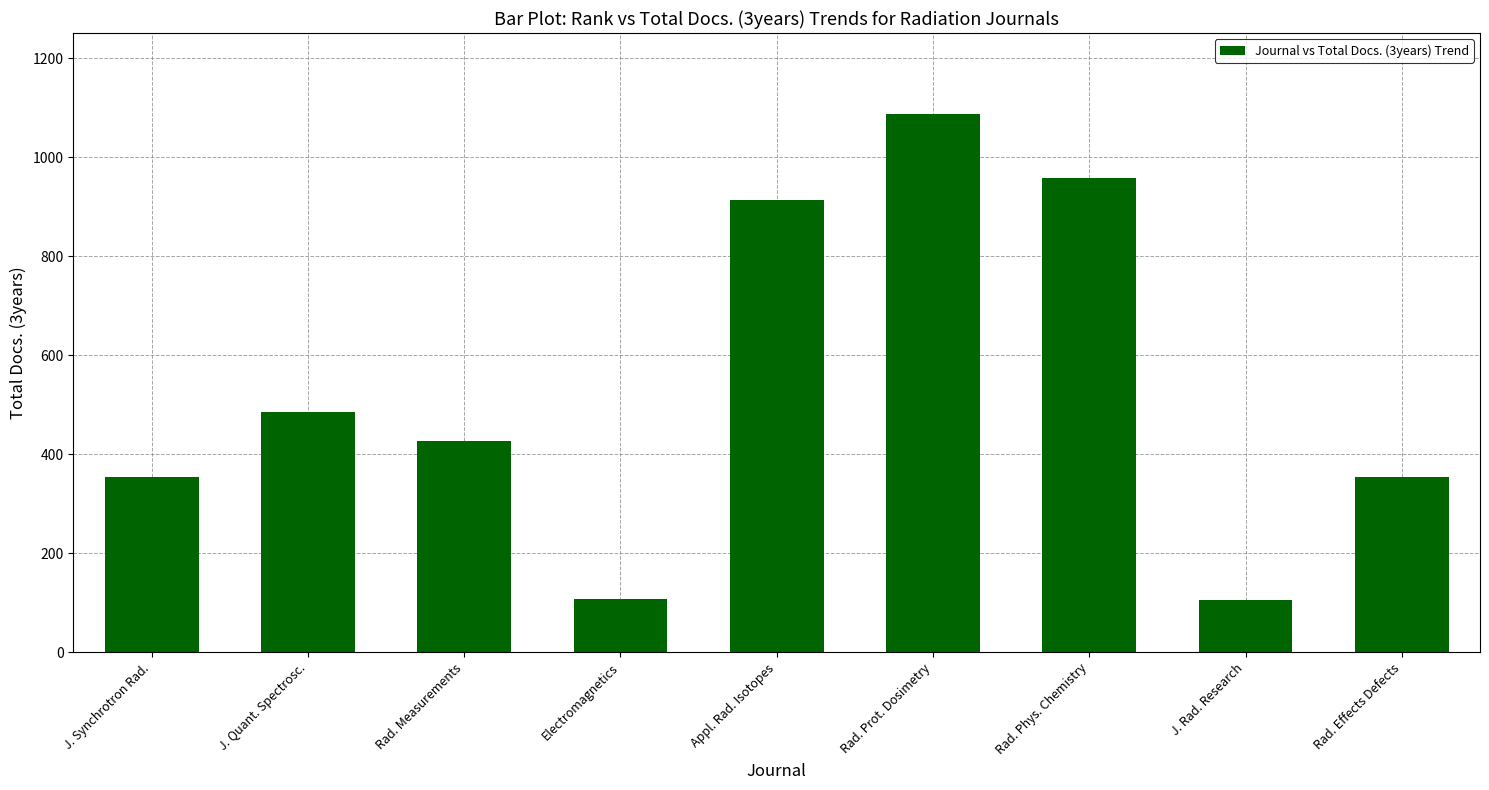

How many data points are less than 427?

4